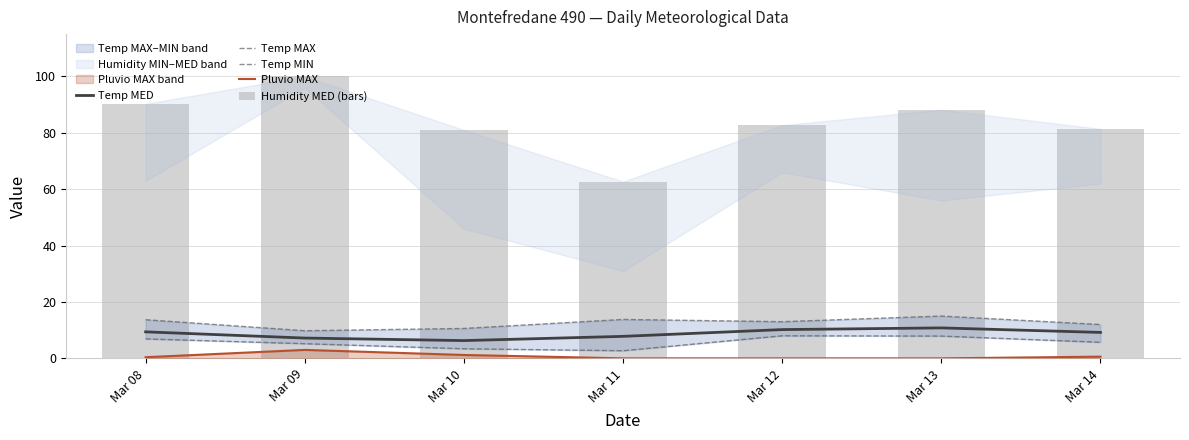

At how many categories does at least one series exceed 54?

7